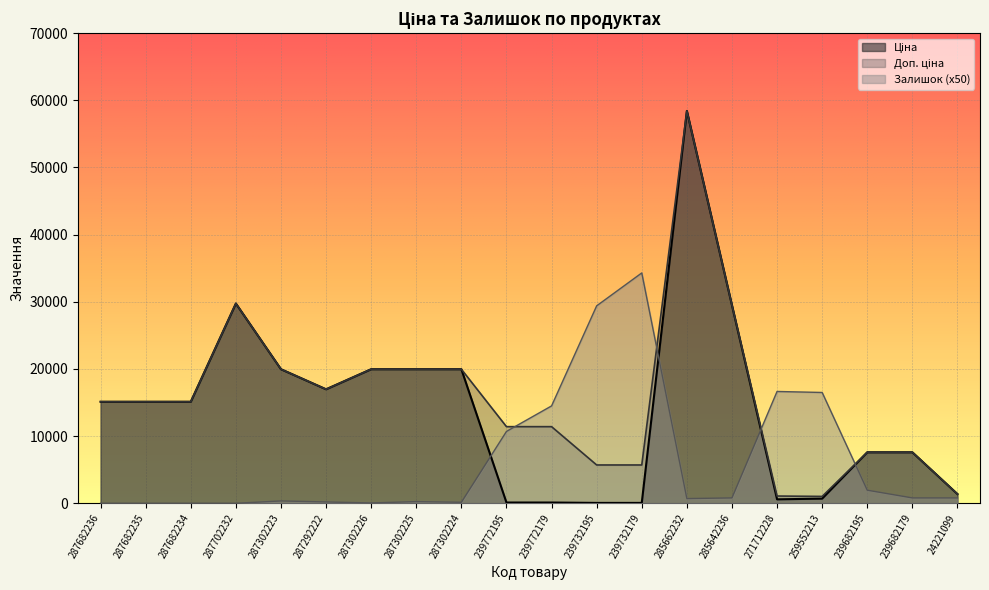

What is the label of the 14th point from the left?

285662232